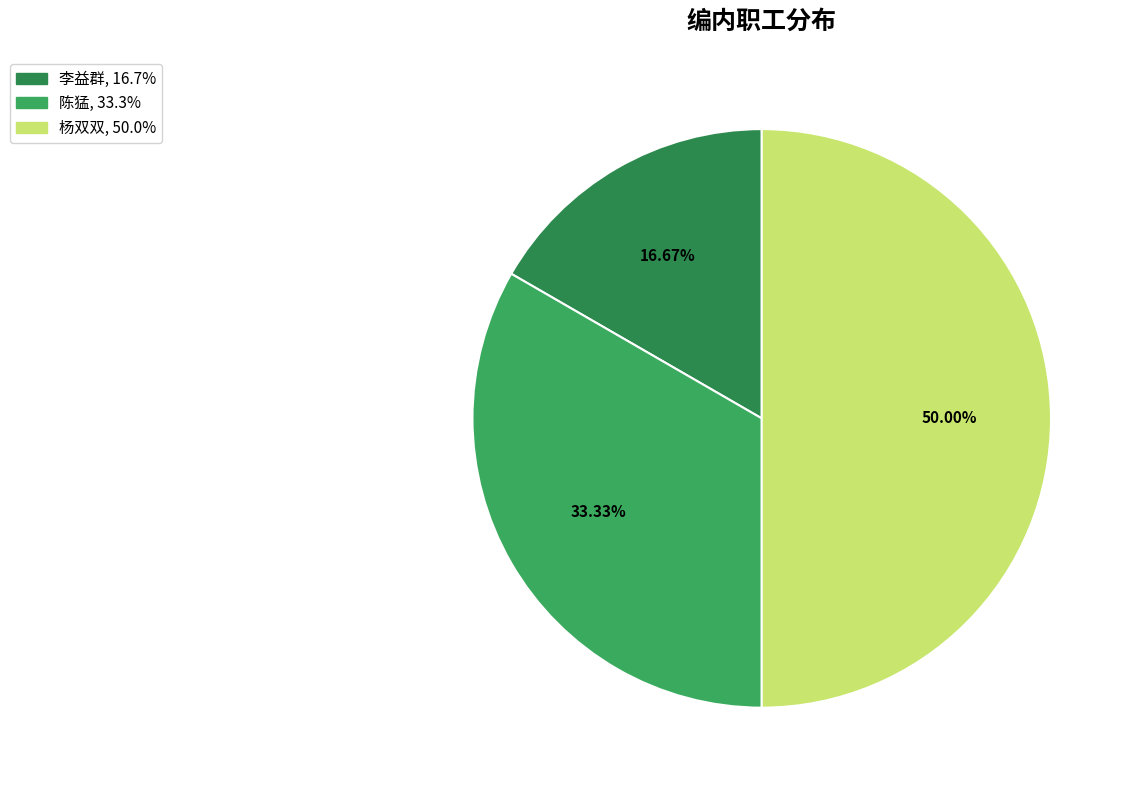

Which has a higher value, 杨双双 or 陈猛?

杨双双